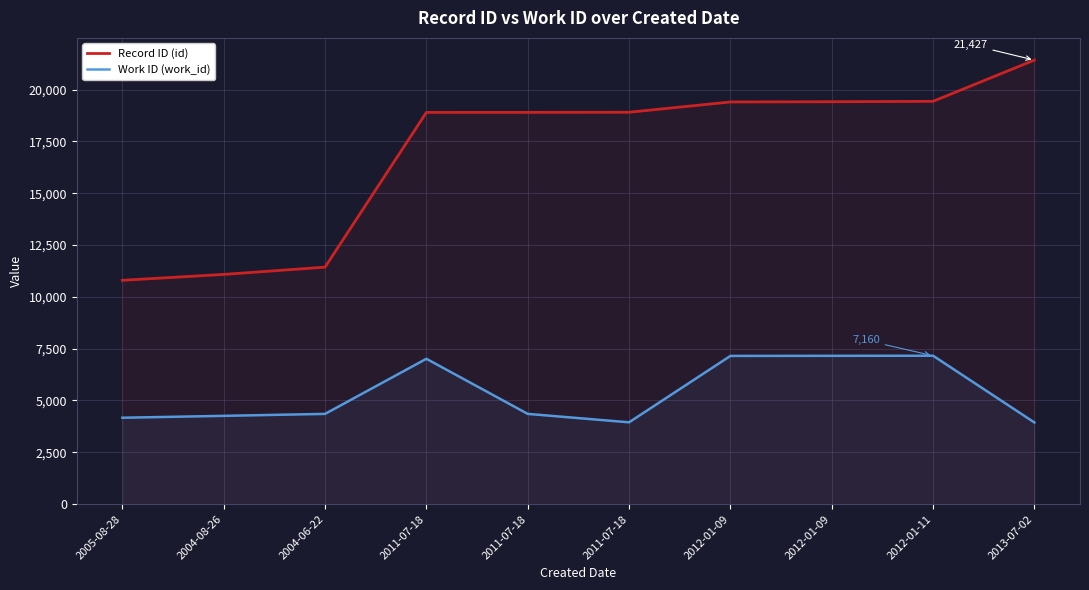

The Work ID (work_id) series shows 3723 at 2012-01-11. True or false?

False